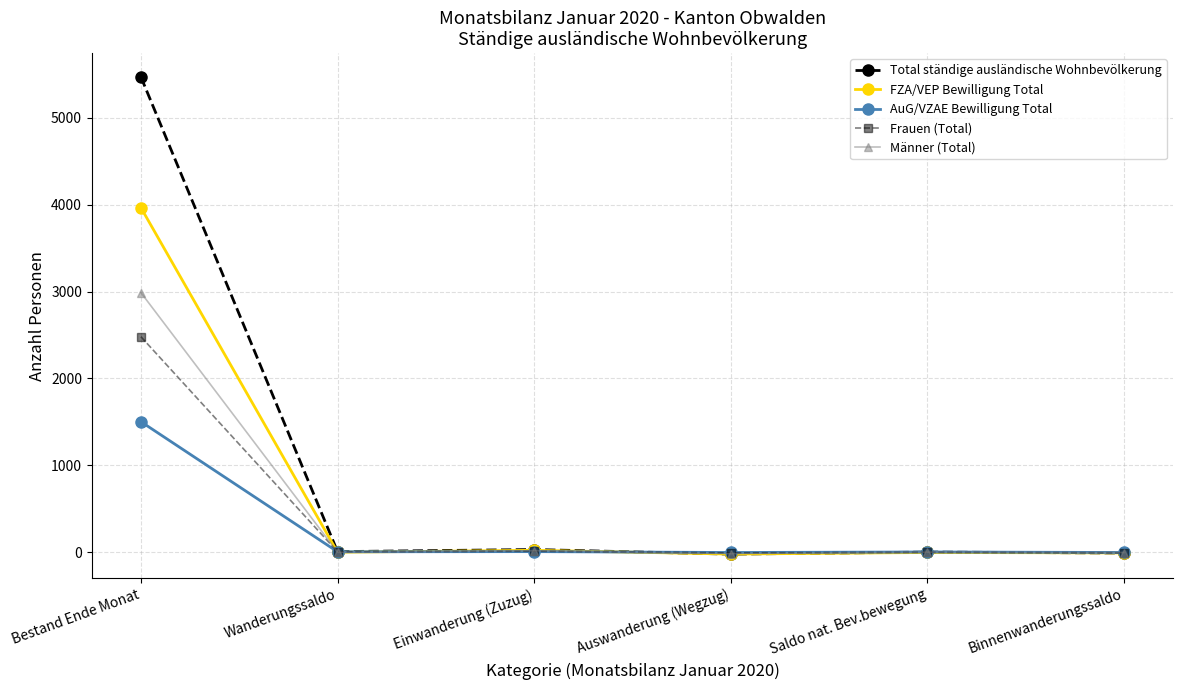

Rank the series by their maximum value, from highest to lowest.

Total ständige ausländische Wohnbevölkerung, FZA/VEP Bewilligung Total, Männer (Total), Frauen (Total), AuG/VZAE Bewilligung Total